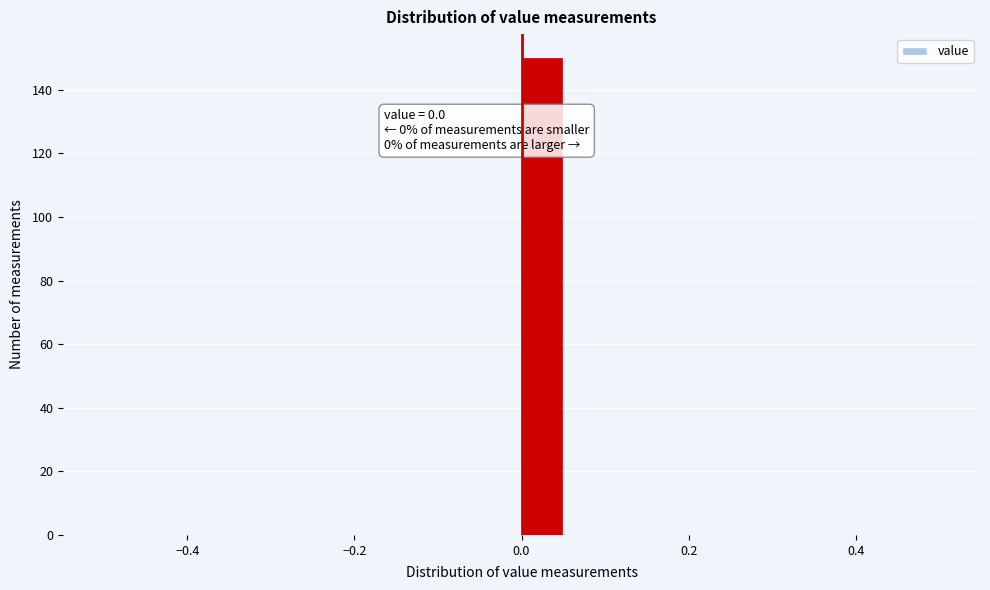

Around what value on the x-axis is the tallest bar? Give the approximate position of its centre, as read against the axis.

0.02